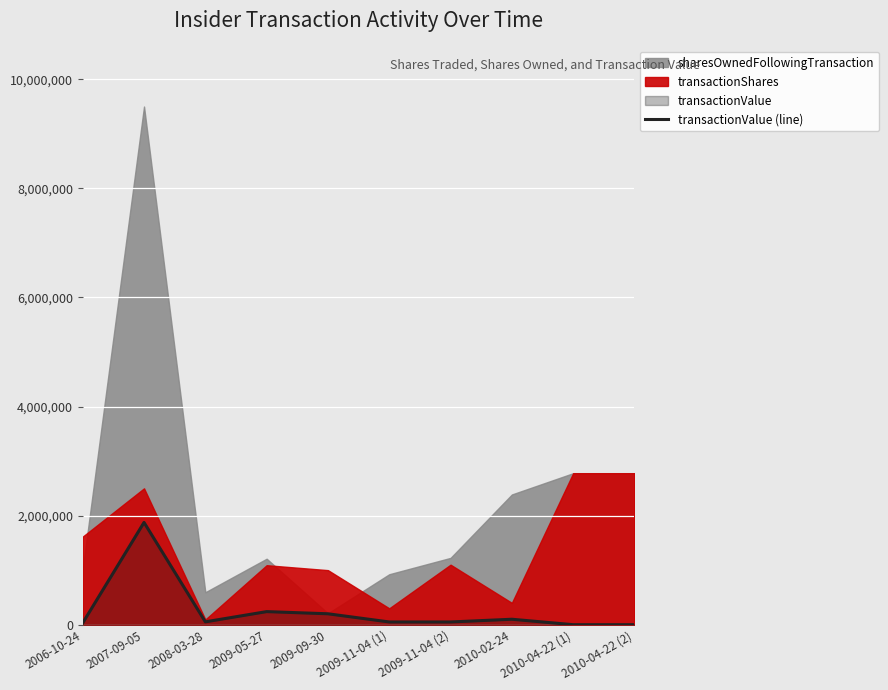

List the labels in order of value, smallest first.

2010-04-22 (1), 2010-04-22 (2), 2006-10-24, 2009-11-04 (1), 2009-11-04 (2), 2008-03-28, 2010-02-24, 2009-09-30, 2009-05-27, 2007-09-05